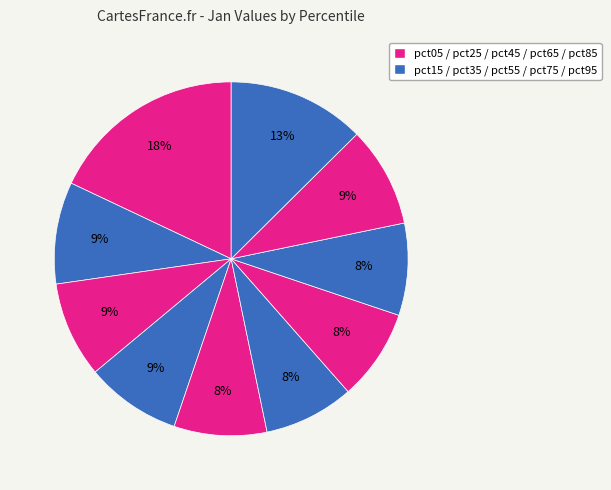

Does any single category account for the majority?

No